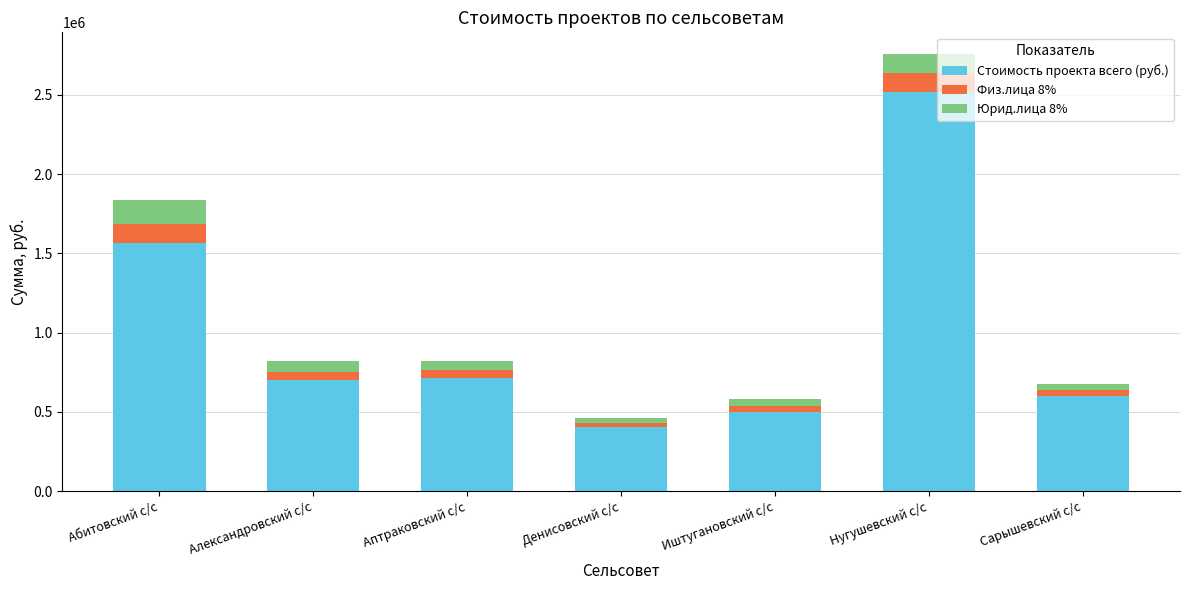

At which category is the sum across all series the highest?

Нугушевский с/с